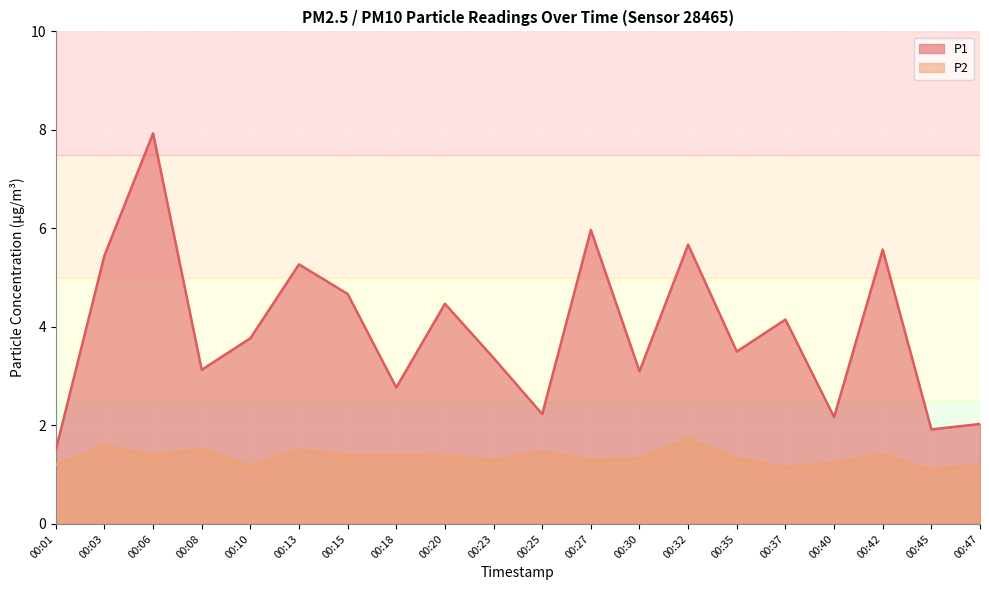

Where is P1 nearest to the value 4?

00:37